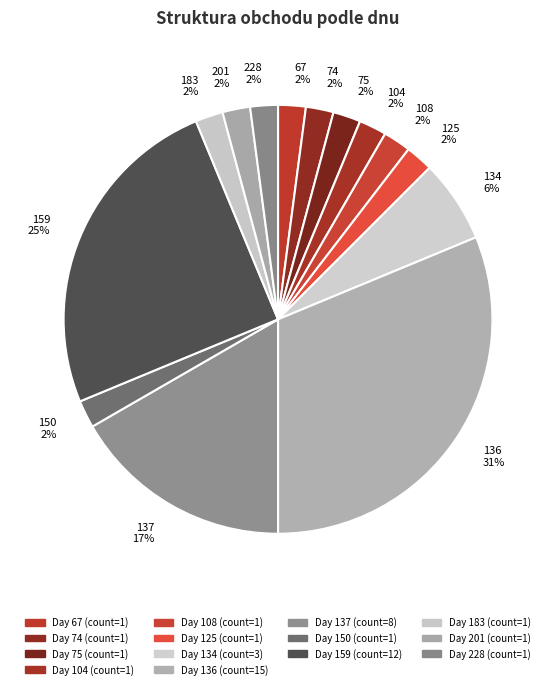

What percentage is the 104 slice, to the nearest percent?

2%